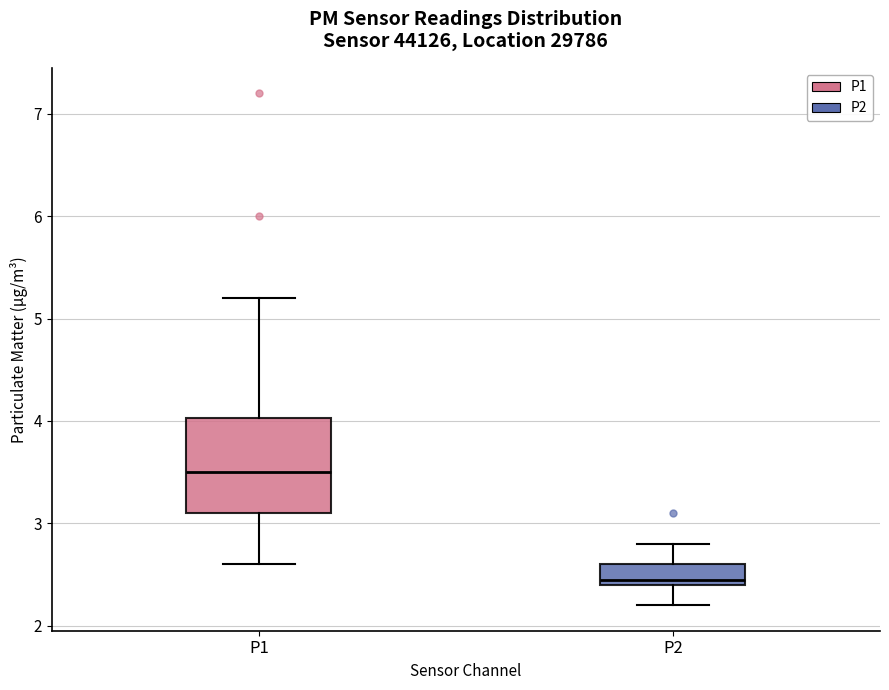

Which box's median line is the lowest?

P2